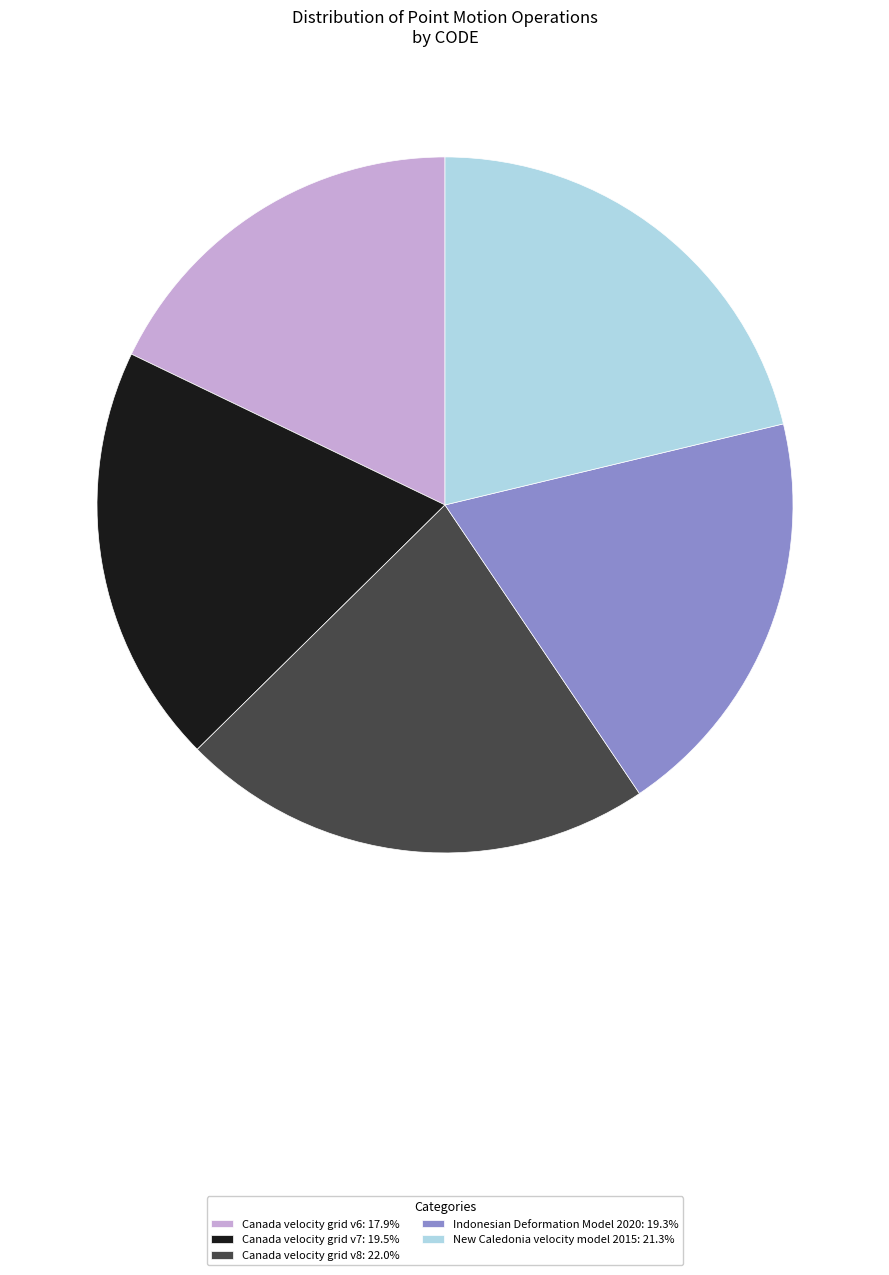

Combined, do Canada velocity grid v7: 19.5% and Canada velocity grid v6: 17.9% account for over 50%?

No